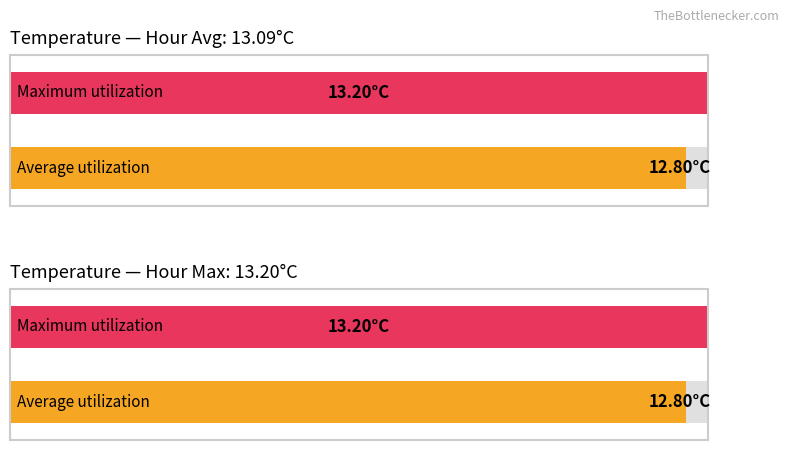

What are all the series names shown in the legend?

Average utilization, Maximum utilization